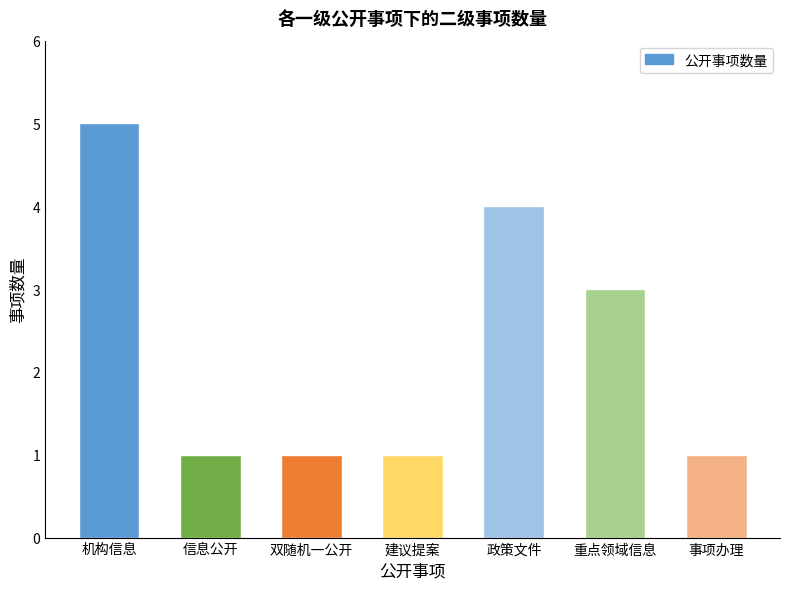

What is the label of the 1st bar from the right?

事项办理